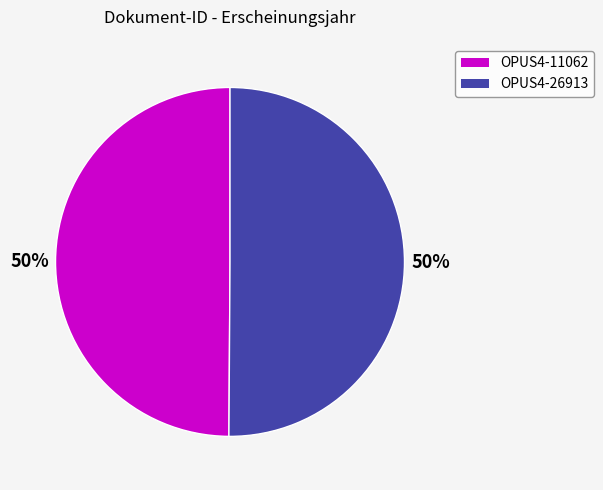

Combined, do OPUS4-11062 and OPUS4-26913 account for over 50%?

Yes